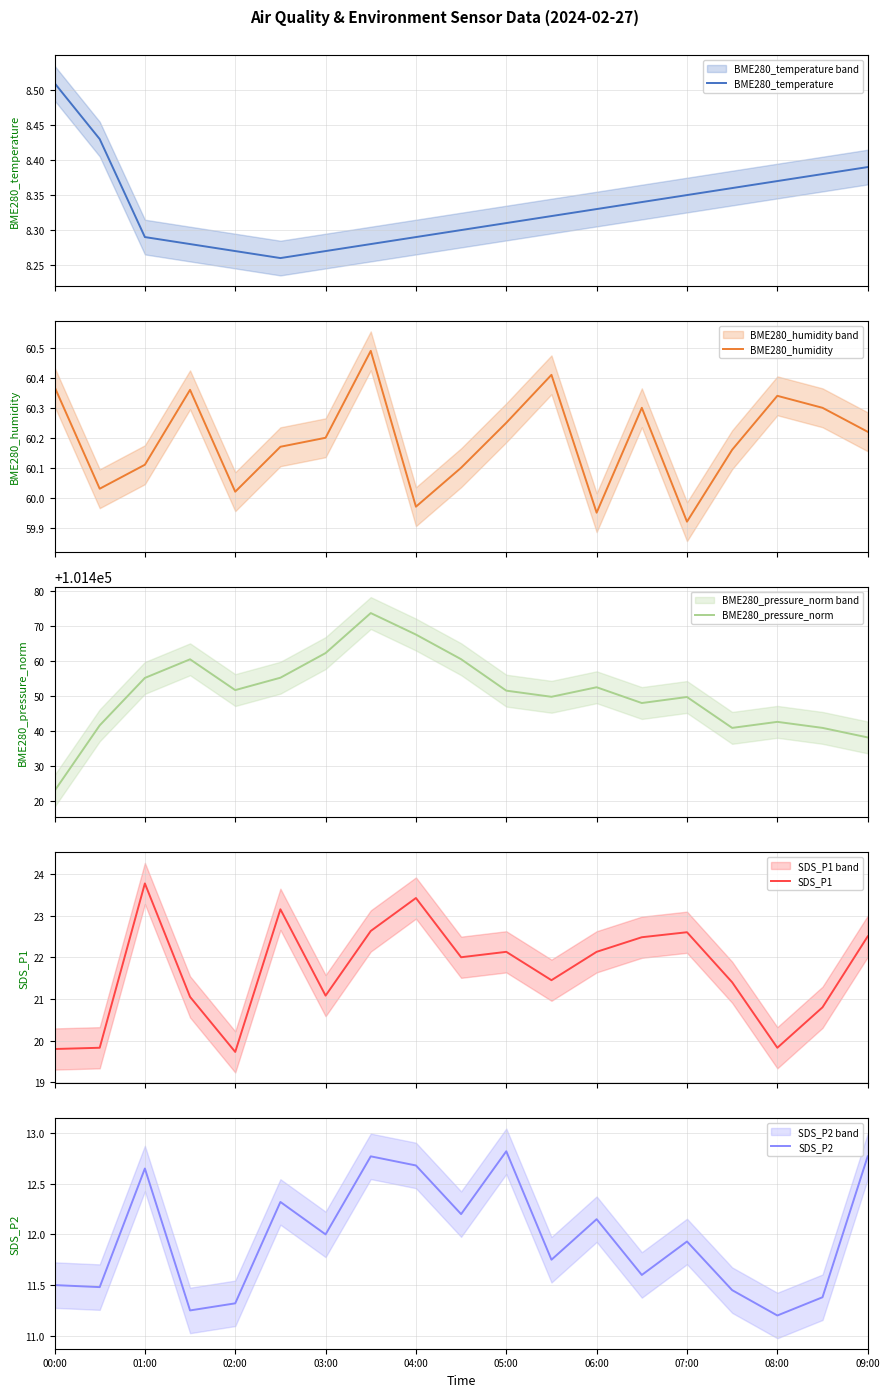

The value of SDS_P2 at 07:00 is 8.0. True or false?

False